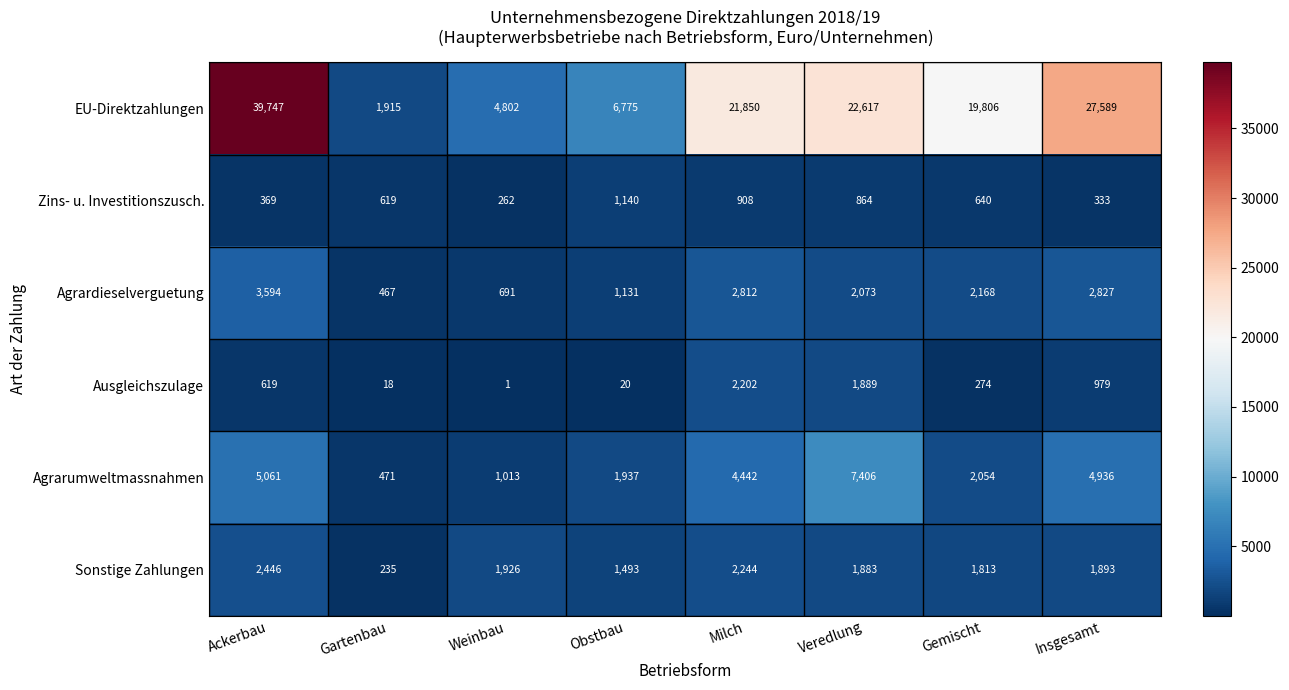

What is the difference between the Zins- u. Investitionszusch. values at Ackerbau and Weinbau?

107